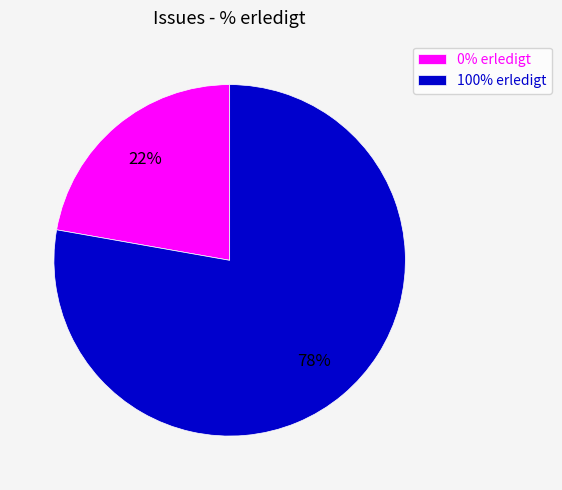

Which has a higher value, 0% erledigt or 100% erledigt?

100% erledigt